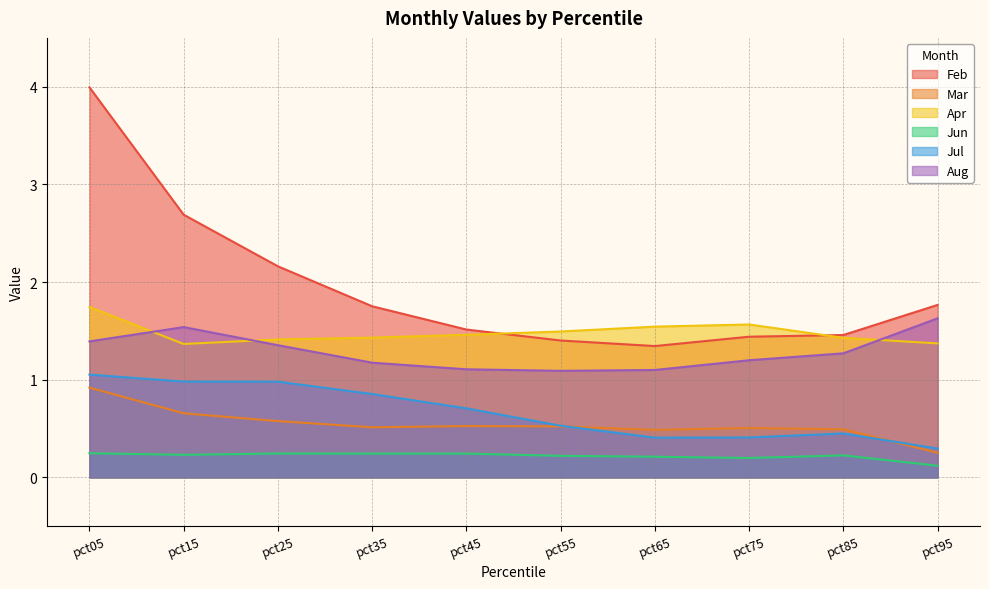

Read the Apr value at pct55.

1.5